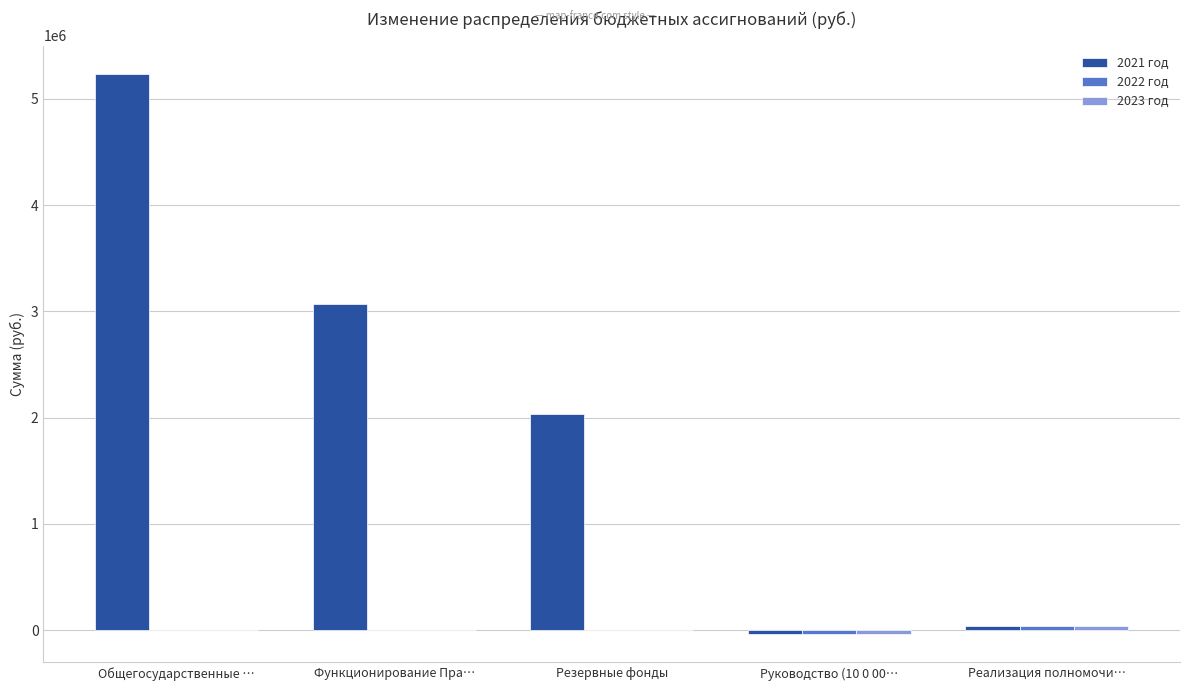

True or false: 2021 год has a value of 1949744.5 at Общегосударственные ….

False